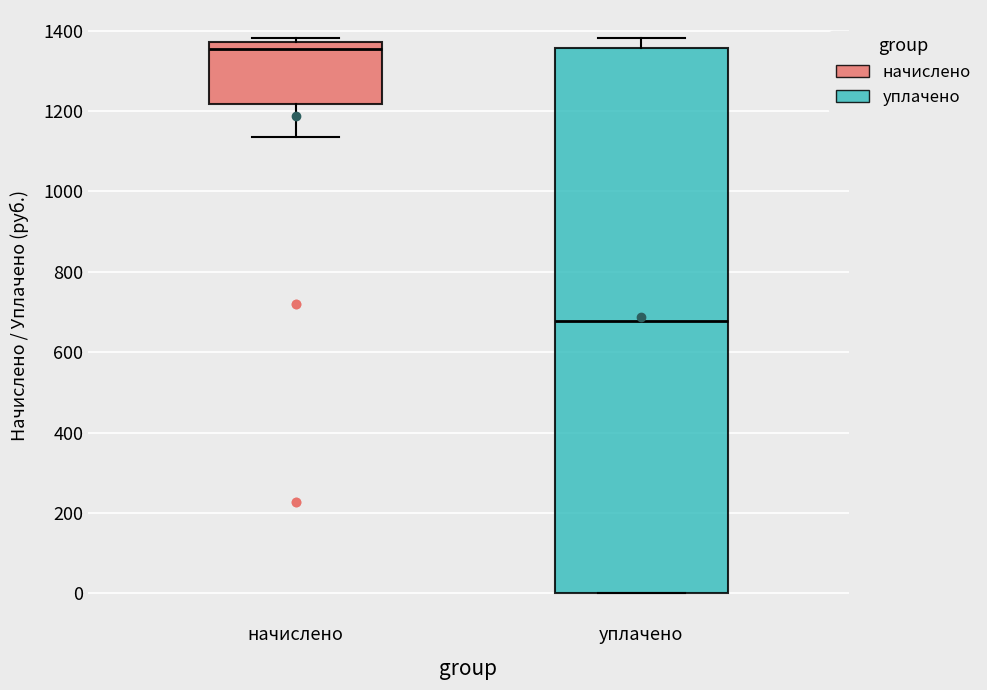

Where is the upper edge of the box for начислено on the y-axis? The values are not printed on the chart, so give them approximately, as read against the axis.

1380